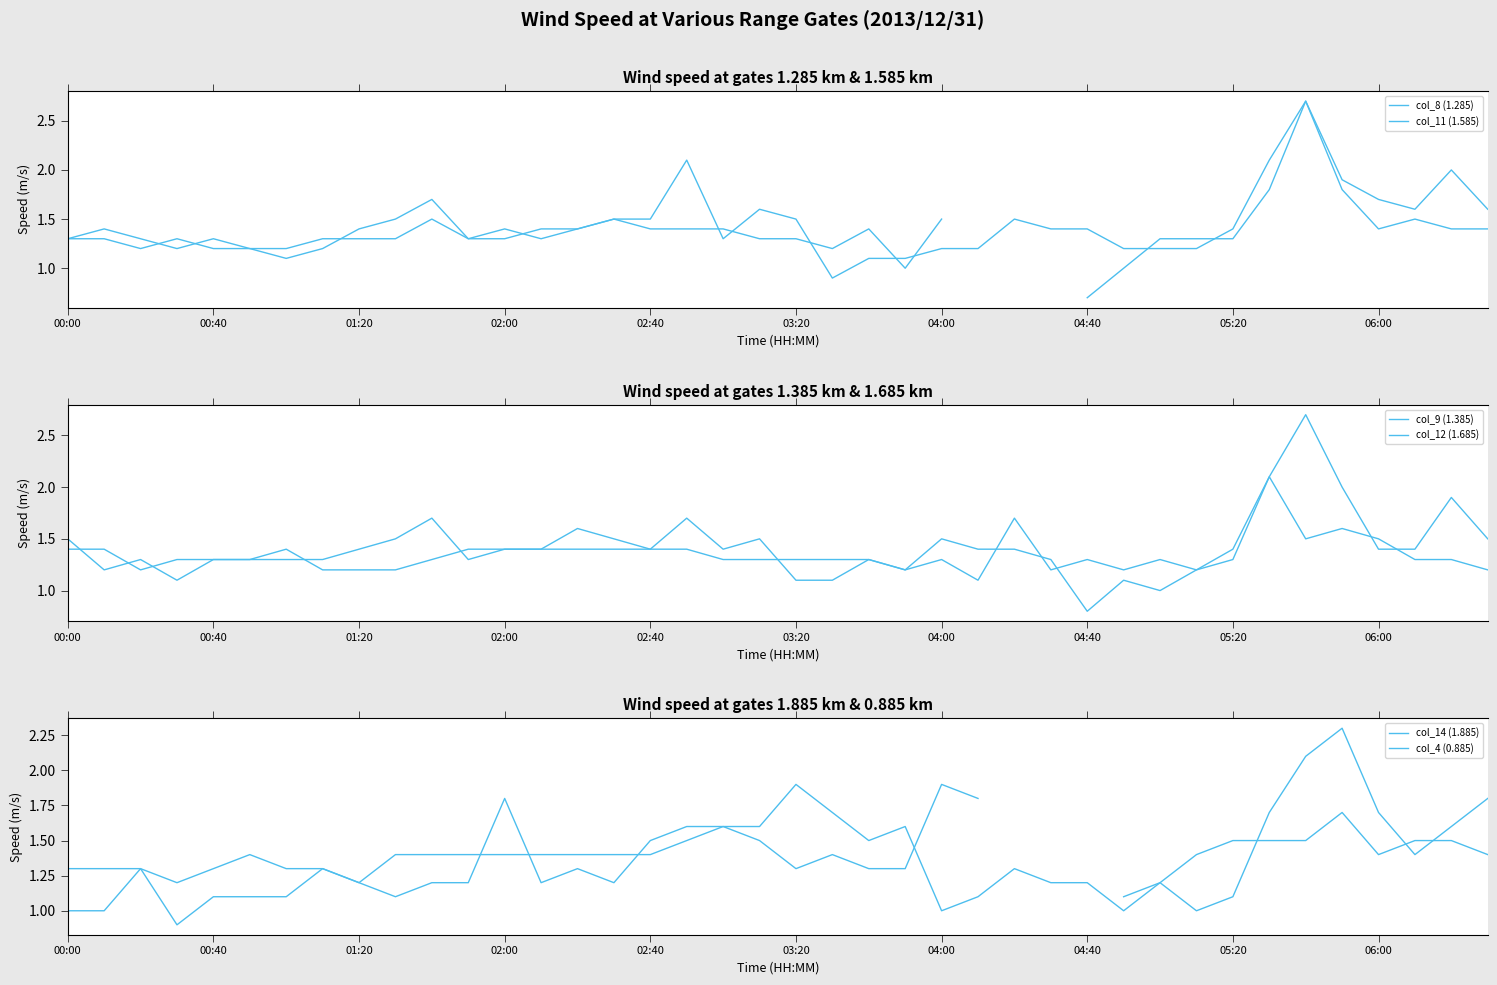

What is the sum of the col_9 (1.385) values at 22 and 01:20?

2.6